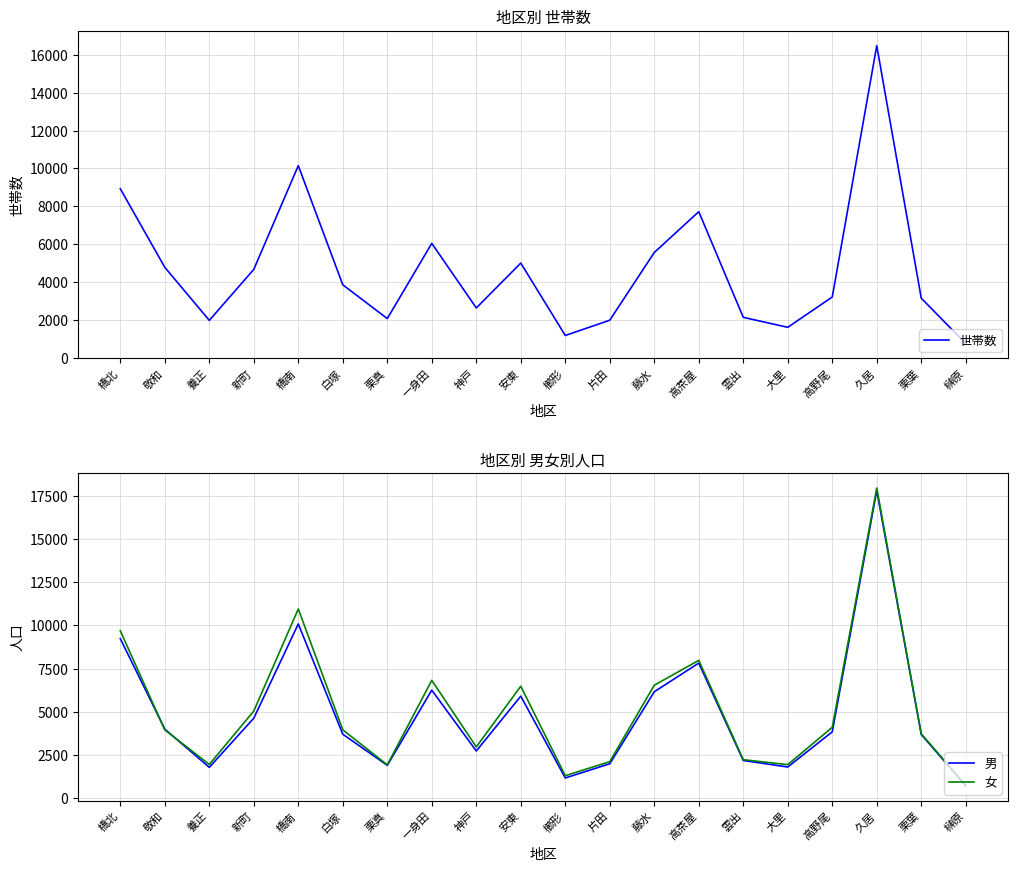

List the labels in order of 女 value, smallest first.

榊原, 櫛形, 栗真, 大里, 養正, 片田, 雲出, 神戸, 栗葉, 敬和, 白塚, 高野尾, 新町, 安東, 藤水, 一身田, 高茶屋, 橋北, 橋南, 久居